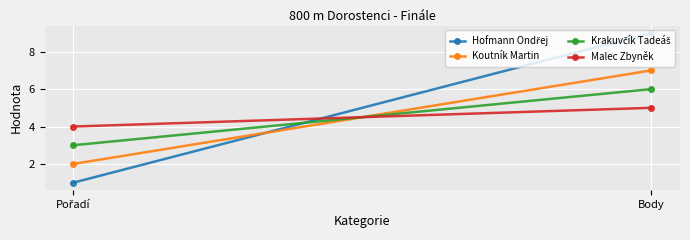

What is the label of the 1st point from the right?

Body